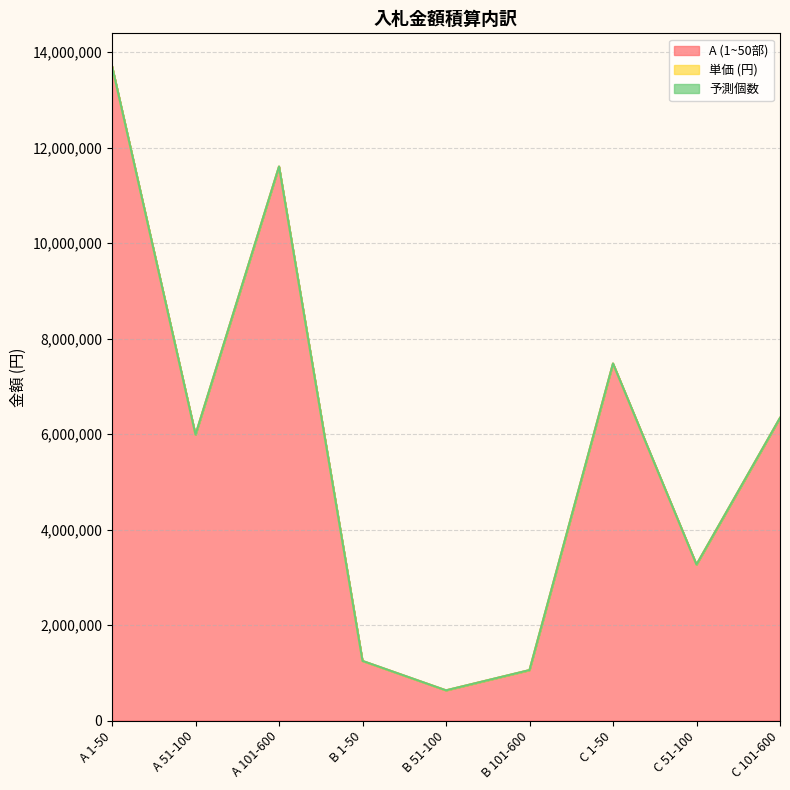

The value of A (1~50部) at B 101-600 is 1511156. True or false?

False